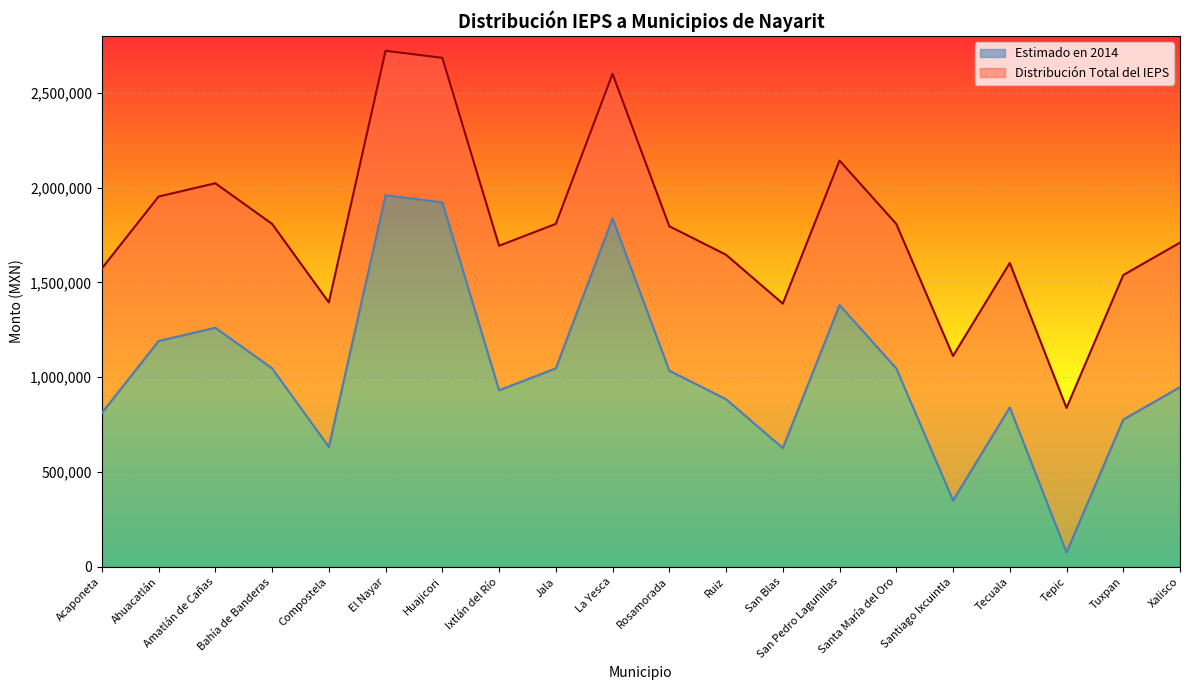

Rank the series by their maximum value, from lowest to highest.

Estimado en 2014, Distribución Total del IEPS